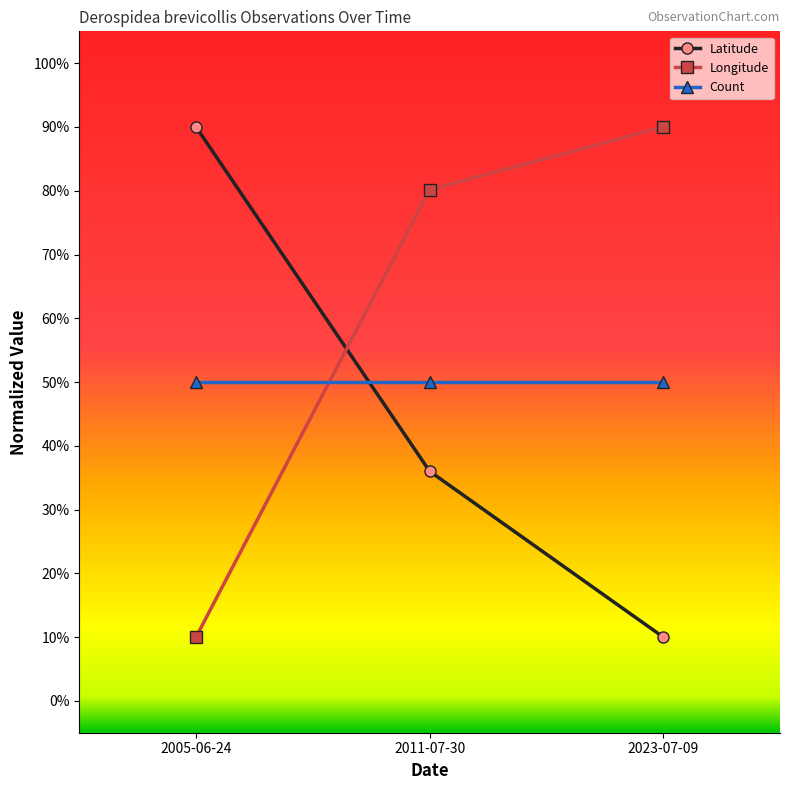

True or false: Longitude has a value of 10.0 at 2005-06-24.

True